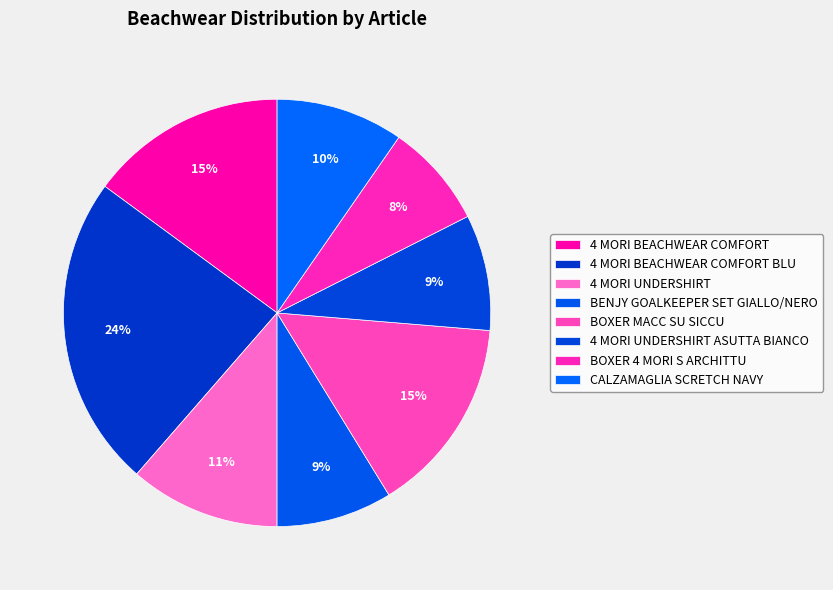

Is the sum of 4 MORI BEACHWEAR COMFORT and 4 MORI UNDERSHIRT ASUTTA BIANCO greater than half?

No